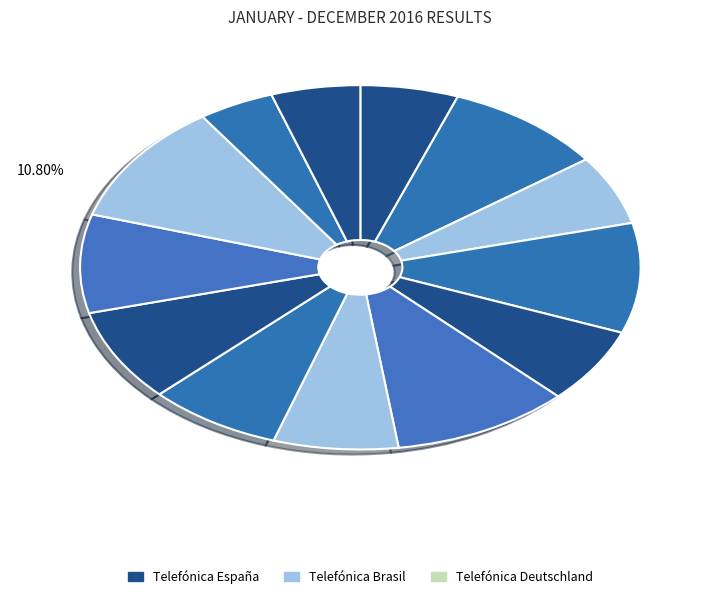

How many slices are in this pie chart?

13